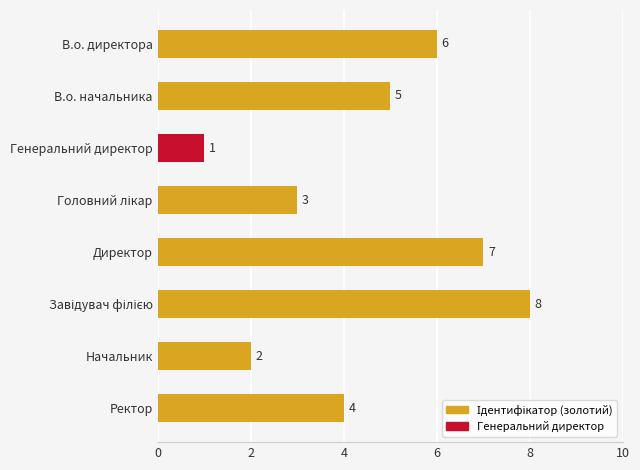

How many values are between 3 and 7?

5